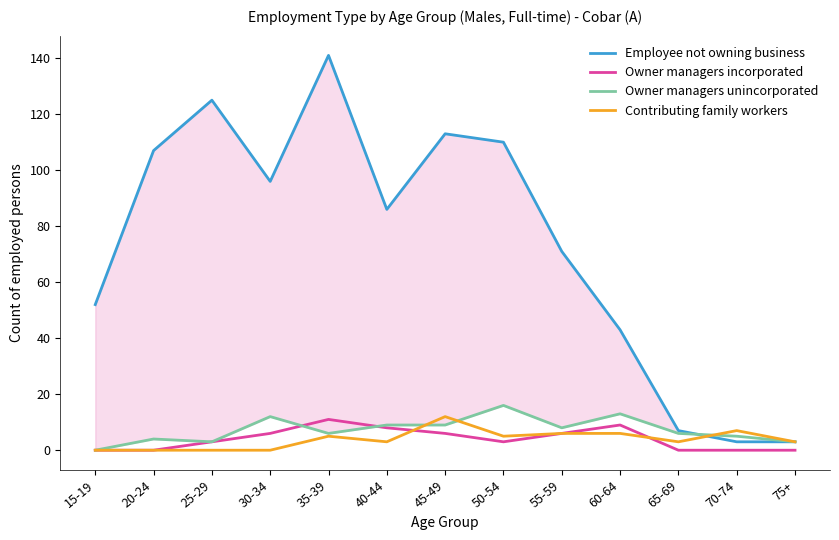

What is the difference between the maximum and minimum values in the Owner managers incorporated series?

11